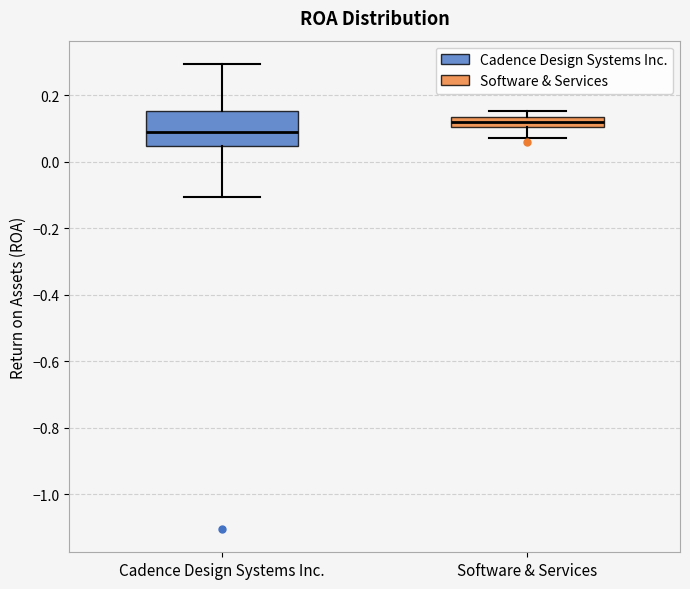

Which box is the tallest, from its lower edge to its upper edge?

Cadence Design Systems Inc.